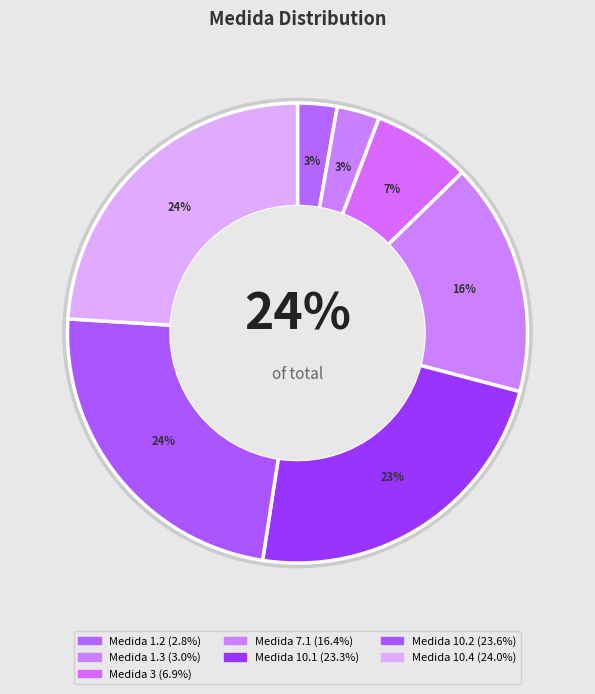

Which category has the biggest portion of the pie?

10.4